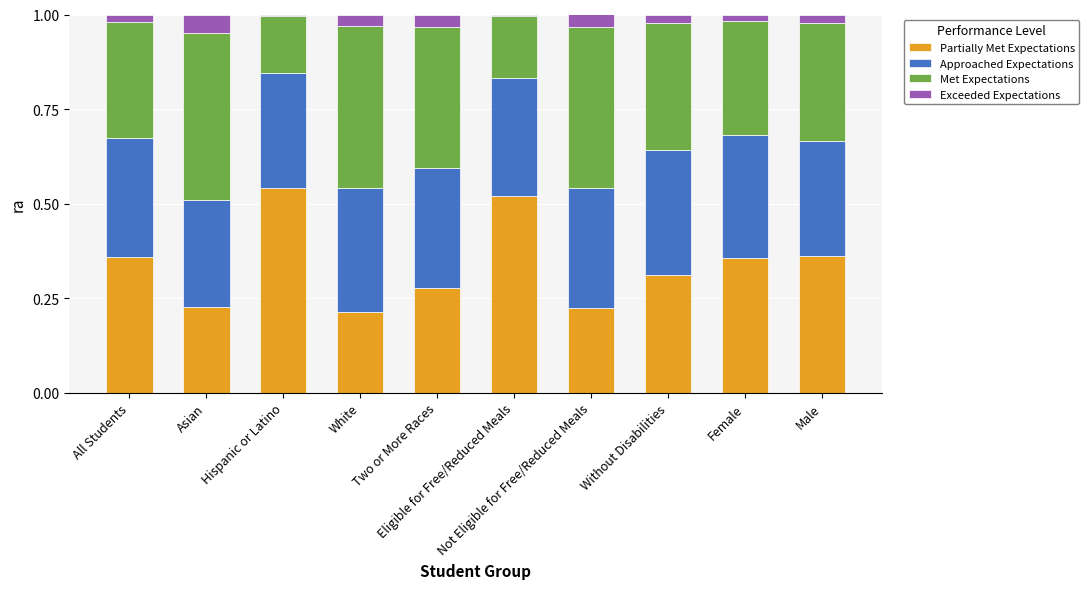

The value of Partially Met Expectations at Hispanic or Latino is 0.5. True or false?

True